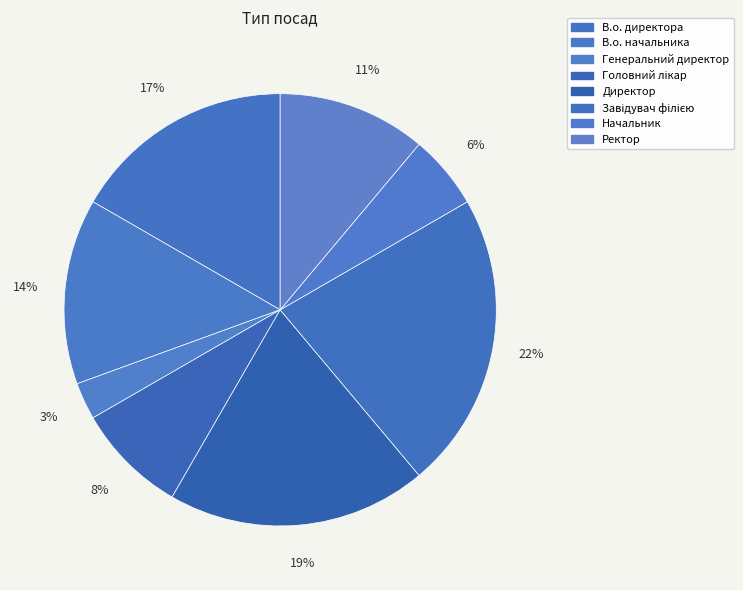

Does Директор account for over 50% of the chart?

No